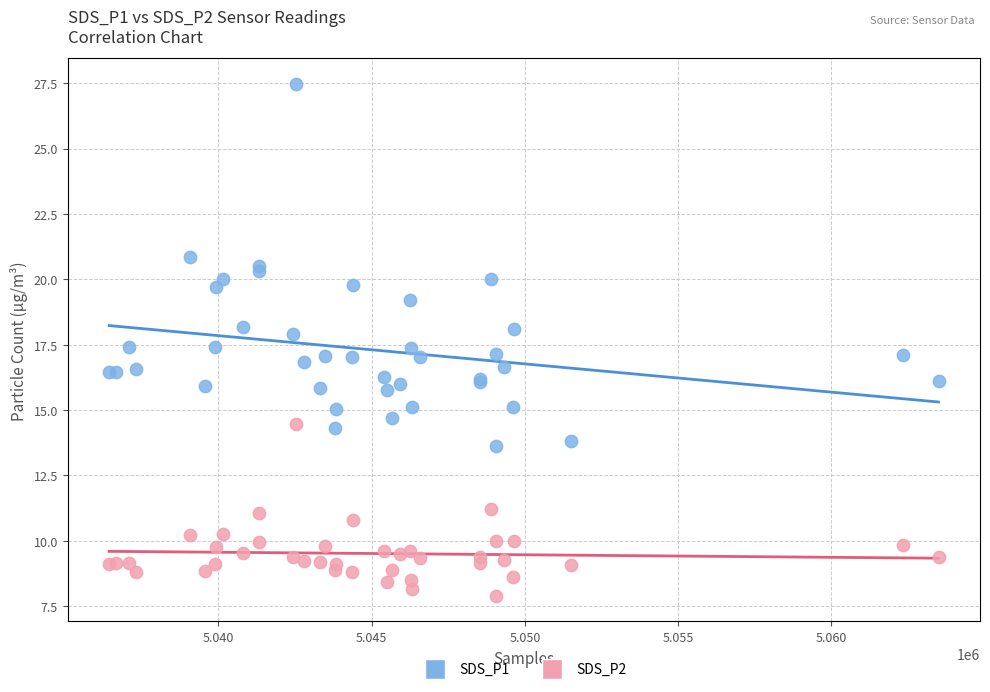

Which series reaches the minimum Y coordinate?

SDS_P2